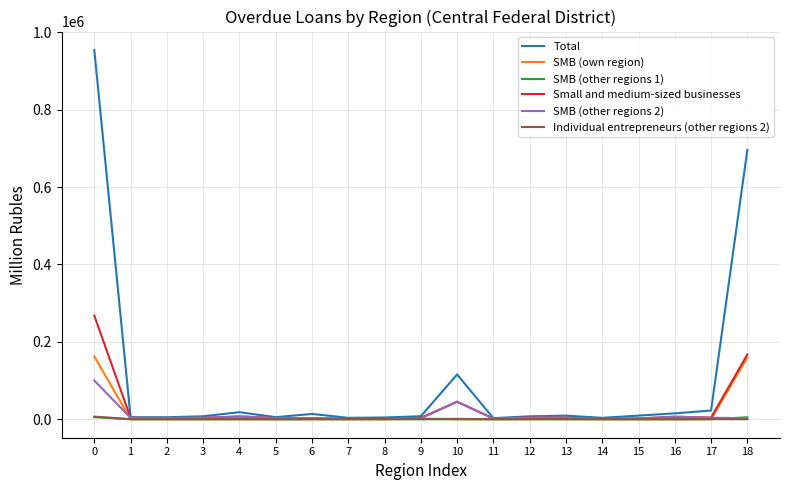

What is the sum of all SMB (other regions 1) values?

10923